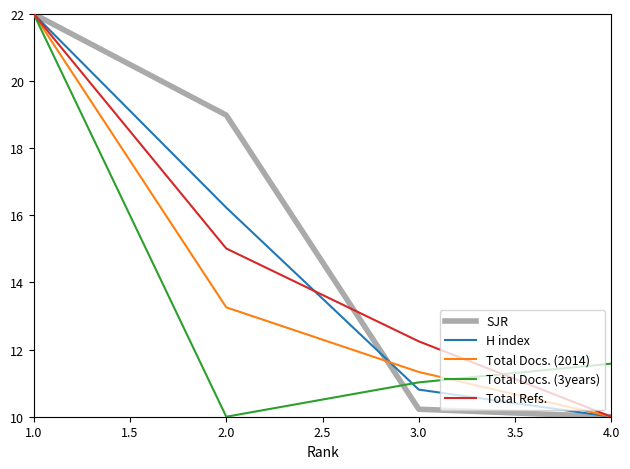

What are all the series names shown in the legend?

SJR, H index, Total Docs. (2014), Total Docs. (3years), Total Refs.